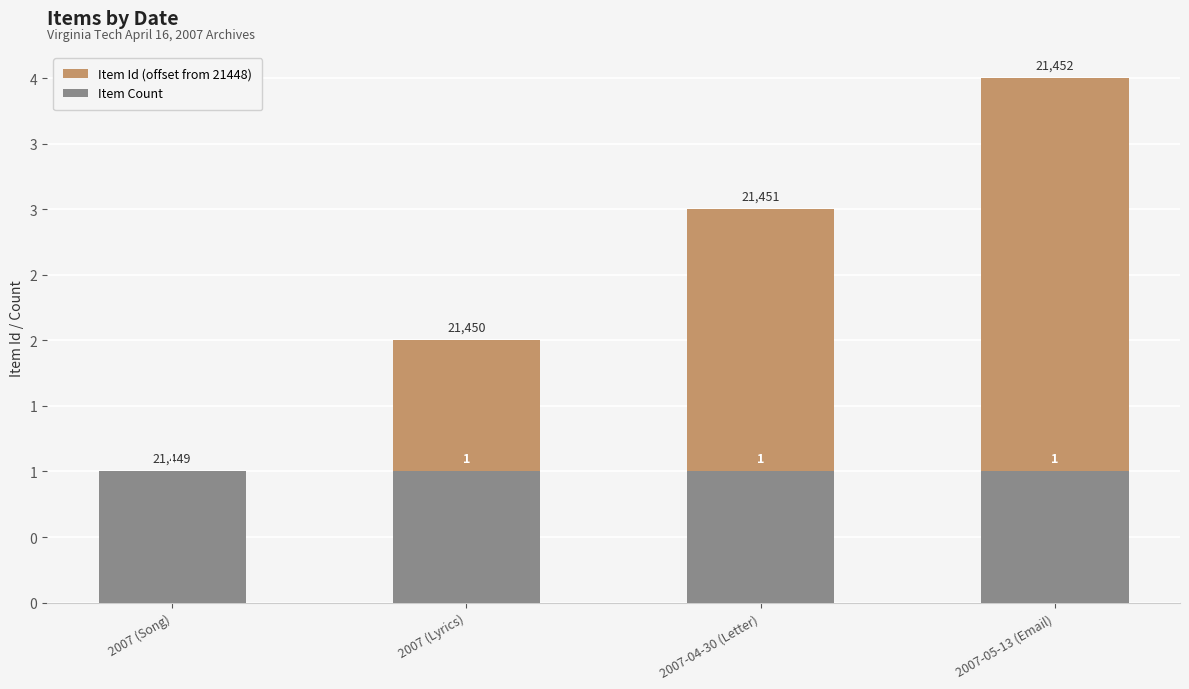

At which category is the sum across all series the highest?

2007-05-13 (Email)